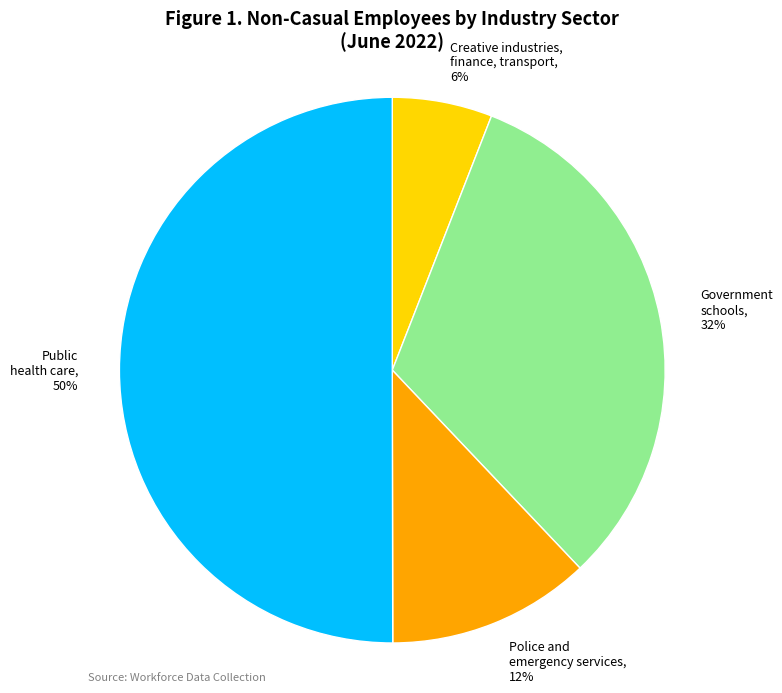

Which has a higher value, Creative industries, finance, transport or Government schools?

Government schools